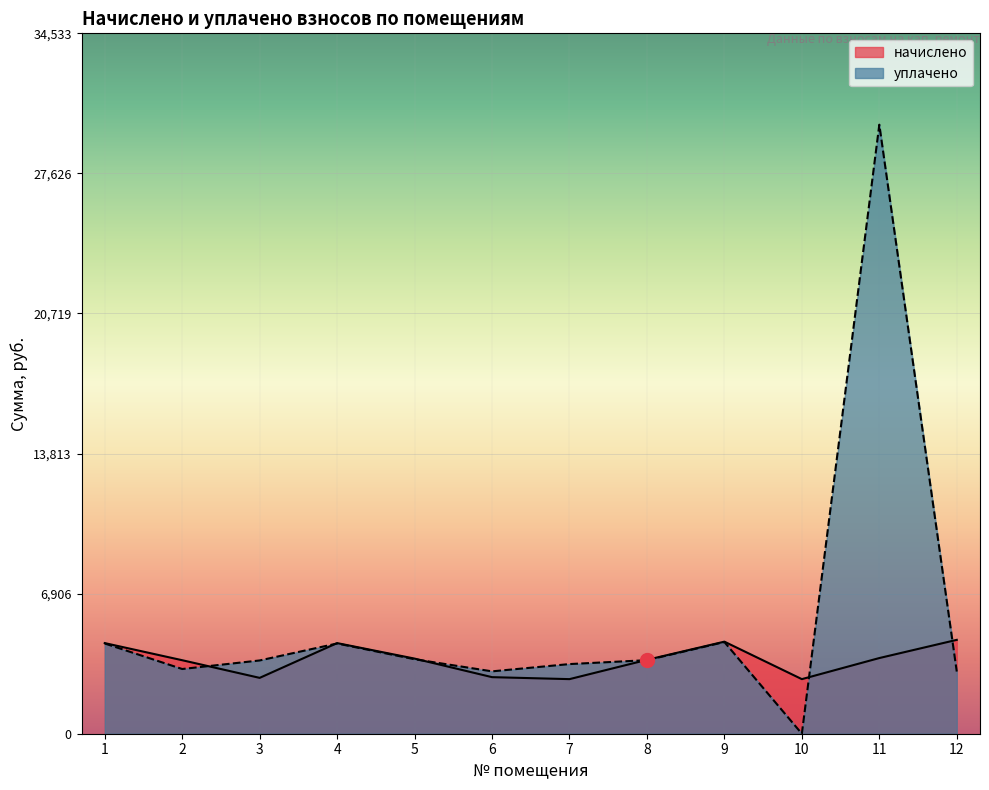

Is it true that уплачено equals 3612.7 at 3?

True